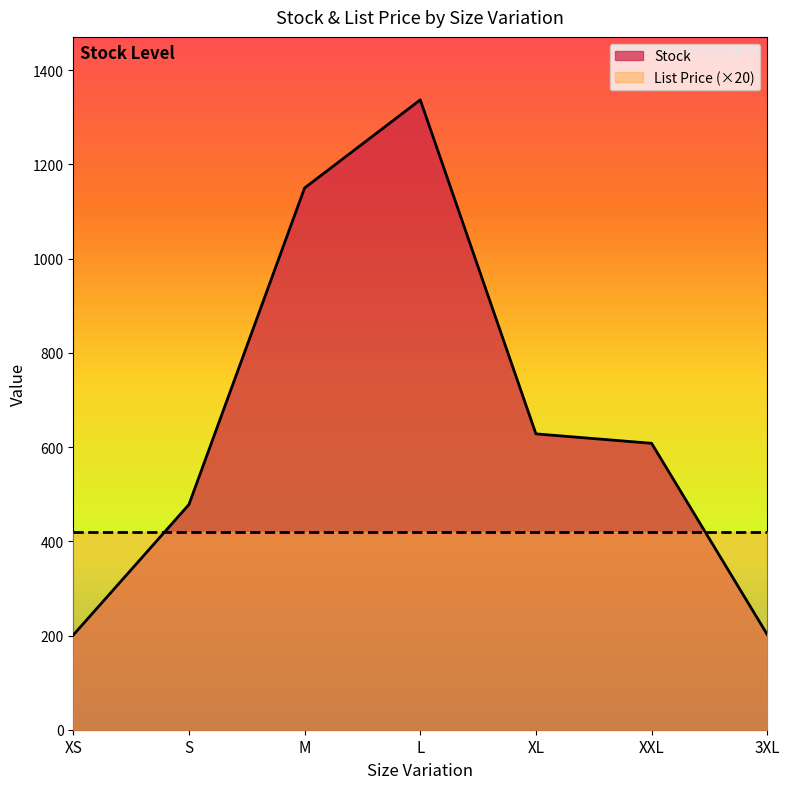

What is the change in value from XS to S?

+277